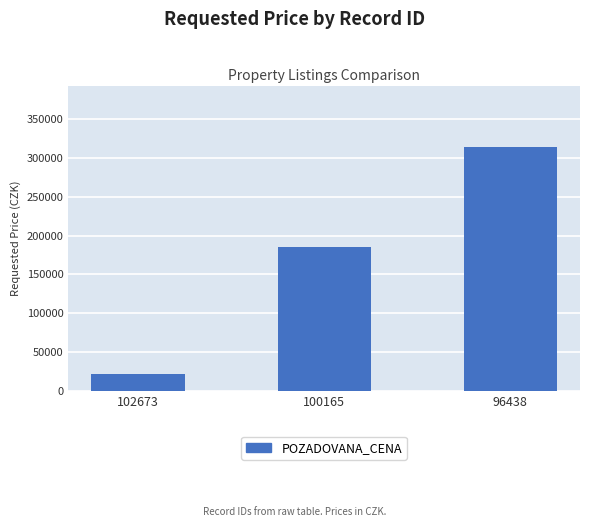

Count the number of data series in this chart.

1